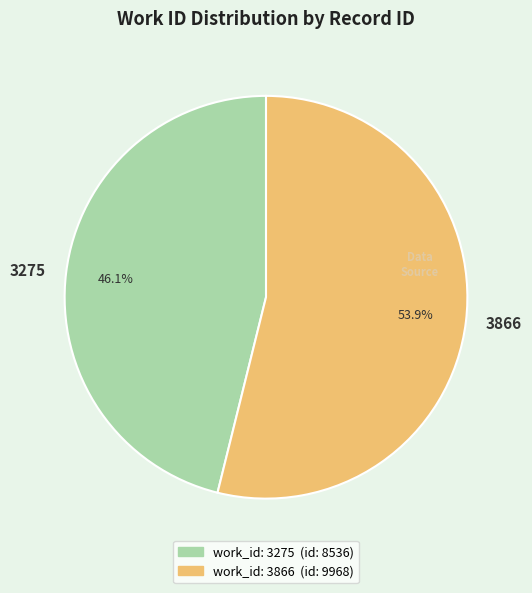

To the nearest percent, what is the average slice percentage?

50%